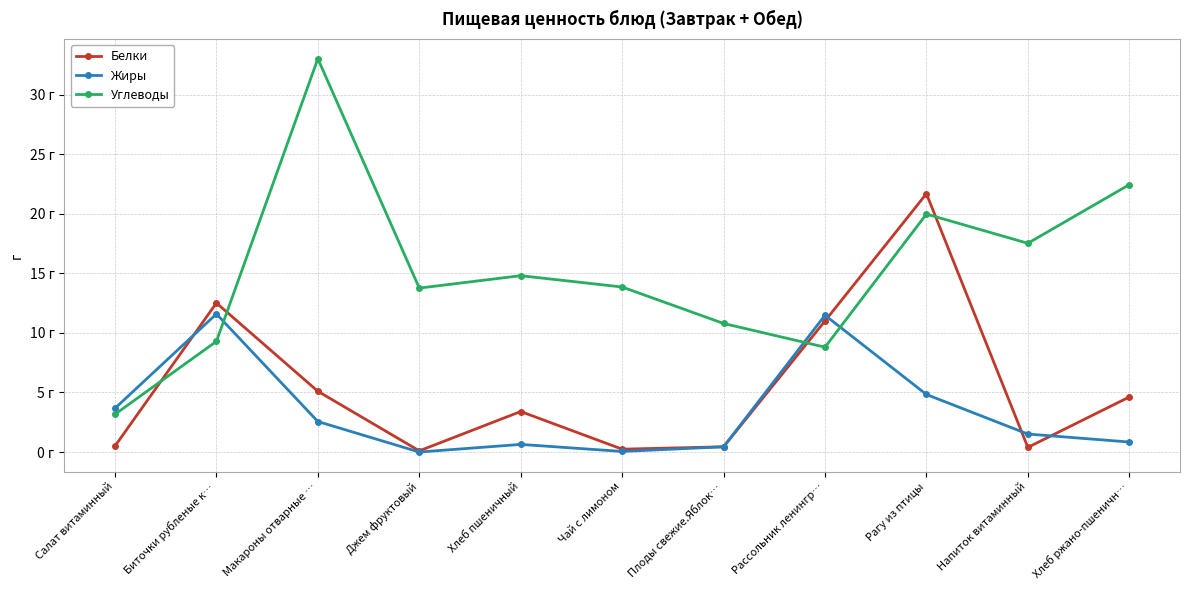

What is the greatest value displayed?

33.0